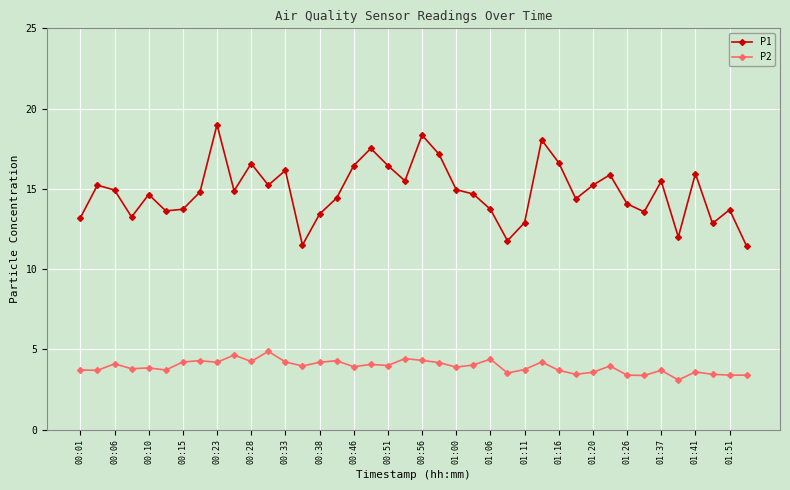

What is the value of the P1 point at the 36th from the left?

12.0